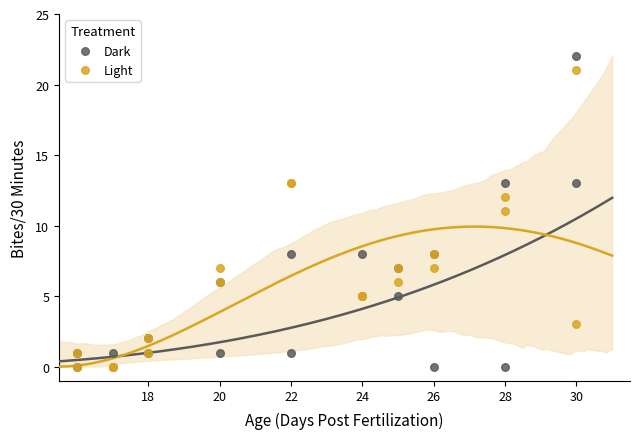

In the Light series, what Y value is closest to 10?

11